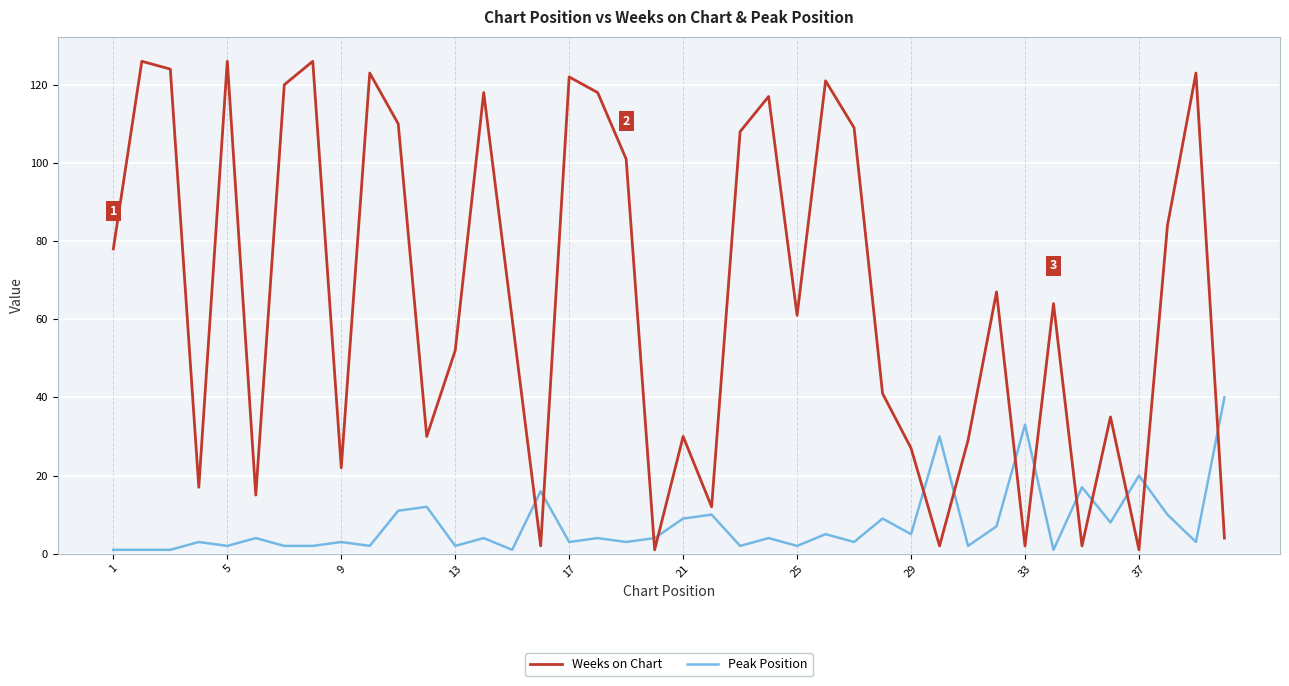

What is the difference between the maximum and minimum values in the Weeks on Chart series?

125